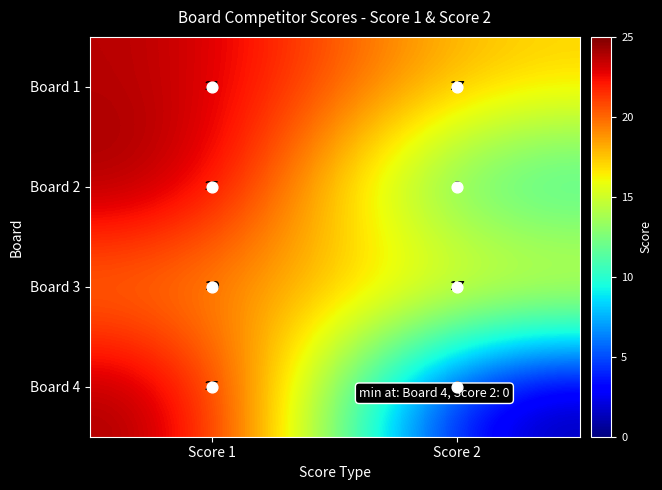

The Board 4 series shows 12 at Score 1. True or false?

False